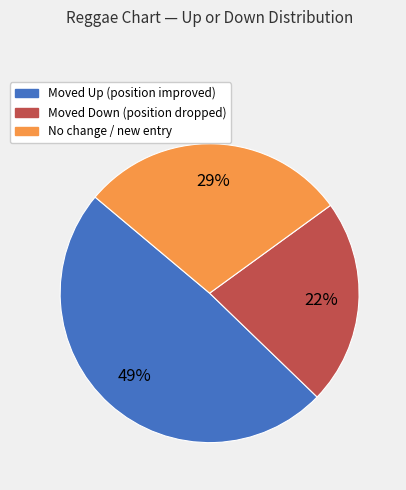

Is there any slice that represents more than half of the pie?

No